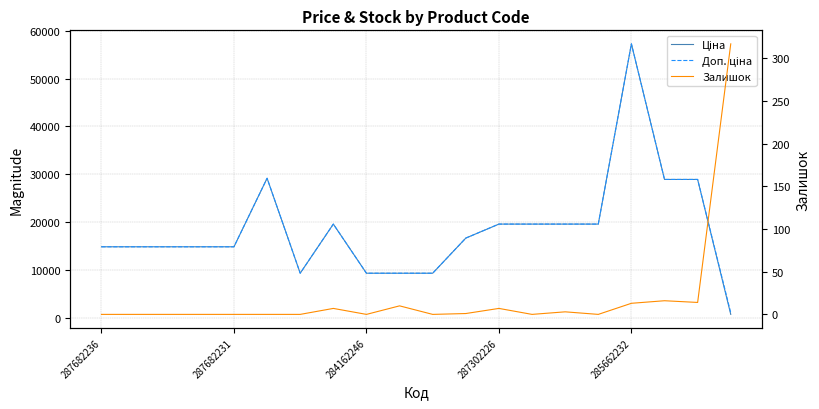

Rank the series by their maximum value, from lowest to highest.

Залишок, Ціна, Доп. ціна